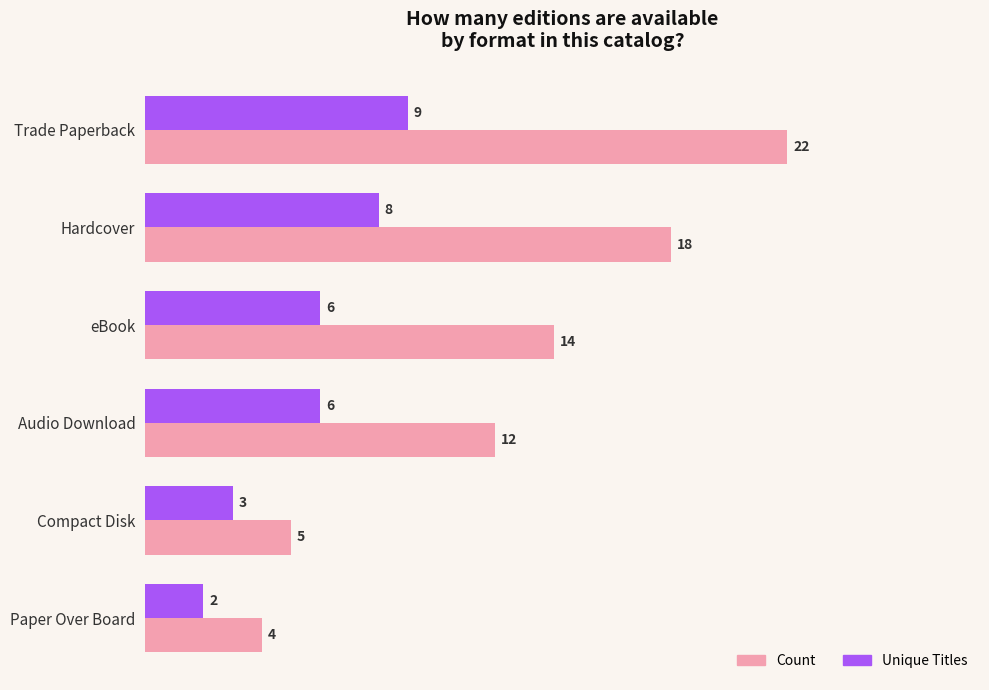

Which category has the lowest value in the Count series?

Paper Over Board